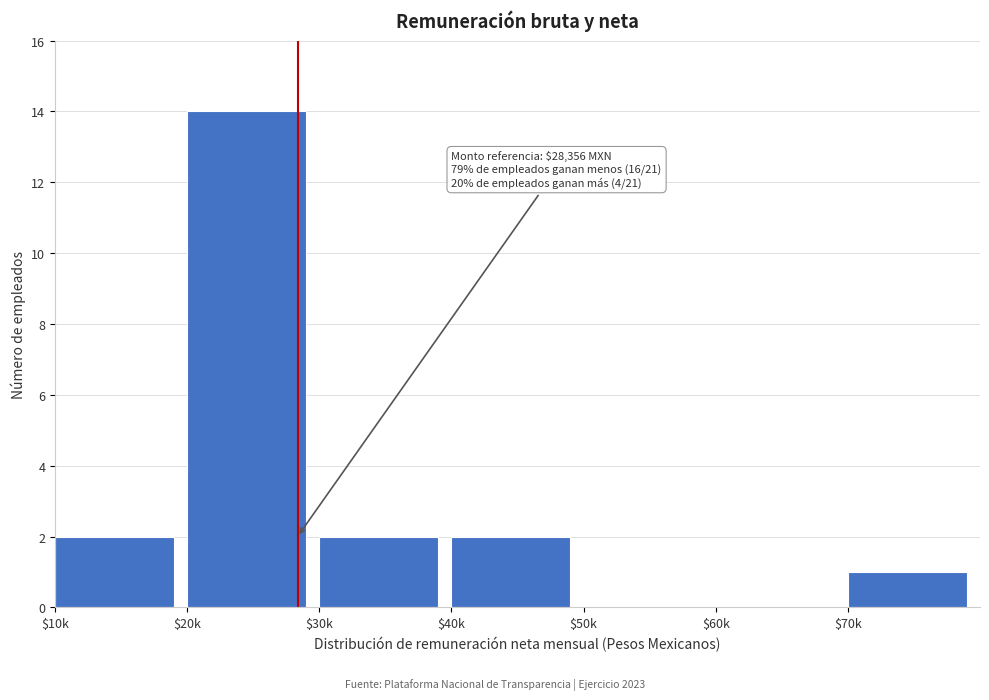

Which label corresponds to the largest value in the chart?

$20k